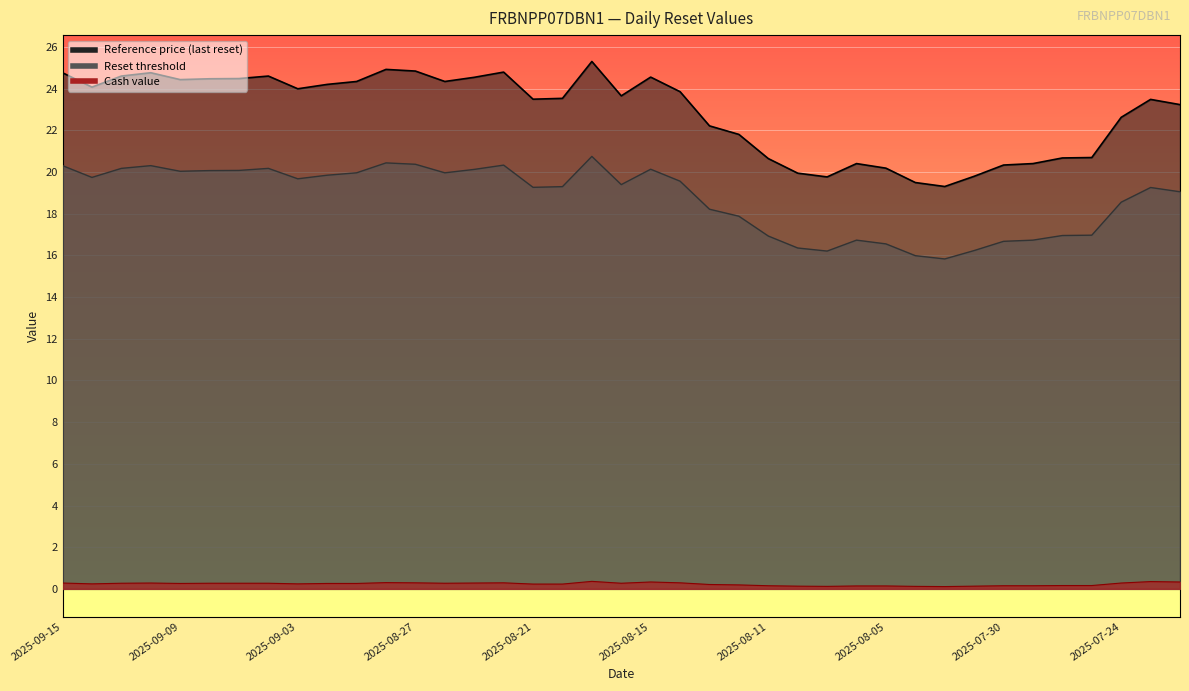

Reading left to right, what are all the values shown in this chart?

Reset threshold: 2025-09-15=20.3	2025-09-12=19.7	2025-09-11=20.2	2025-09-10=20.3	2025-09-09=20.0	2025-09-08=20.1	2025-09-05=20.1	2025-09-04=20.2	2025-09-03=19.7	2025-09-02=19.9	2025-08-29=20.0	2025-08-28=20.4	2025-08-27=20.4	2025-08-26=20.0	2025-08-25=20.1	2025-08-22=20.3	2025-08-21=19.3	2025-08-20=19.3	2025-08-19=20.8	2025-08-18=19.4	2025-08-15=20.1	2025-08-14=19.6	2025-08-13=18.2	2025-08-12=17.9	2025-08-11=16.9	2025-08-08=16.4	2025-08-07=16.2	2025-08-06=16.7	2025-08-05=16.6	2025-08-04=16.0	2025-08-01=15.8	2025-07-31=16.2	2025-07-30=16.7	2025-07-29=16.7	2025-07-28=17.0	2025-07-25=17.0	2025-07-24=18.6	2025-07-23=19.3	2025-07-22=19.1
Reference price (last reset): 2025-09-15=24.8	2025-09-12=24.1	2025-09-11=24.6	2025-09-10=24.8	2025-09-09=24.4	2025-09-08=24.5	2025-09-05=24.5	2025-09-04=24.6	2025-09-03=24.0	2025-09-02=24.2	2025-08-29=24.4	2025-08-28=24.9	2025-08-27=24.9	2025-08-26=24.4	2025-08-25=24.6	2025-08-22=24.8	2025-08-21=23.5	2025-08-20=23.5	2025-08-19=25.3	2025-08-18=23.7	2025-08-15=24.6	2025-08-14=23.9	2025-08-13=22.2	2025-08-12=21.8	2025-08-11=20.6	2025-08-08=19.9	2025-08-07=19.8	2025-08-06=20.4	2025-08-05=20.2	2025-08-04=19.5	2025-08-01=19.3	2025-07-31=19.8	2025-07-30=20.3	2025-07-29=20.4	2025-07-28=20.7	2025-07-25=20.7	2025-07-24=22.6	2025-07-23=23.5	2025-07-22=23.2
Cash value: 2025-09-15=0.3	2025-09-12=0.2	2025-09-11=0.3	2025-09-10=0.3	2025-09-09=0.3	2025-09-08=0.3	2025-09-05=0.3	2025-09-04=0.3	2025-09-03=0.2	2025-09-02=0.3	2025-08-29=0.3	2025-08-28=0.3	2025-08-27=0.3	2025-08-26=0.3	2025-08-25=0.3	2025-08-22=0.3	2025-08-21=0.2	2025-08-20=0.2	2025-08-19=0.4	2025-08-18=0.3	2025-08-15=0.3	2025-08-14=0.3	2025-08-13=0.2	2025-08-12=0.2	2025-08-11=0.1	2025-08-08=0.1	2025-08-07=0.1	2025-08-06=0.1	2025-08-05=0.1	2025-08-04=0.1	2025-08-01=0.1	2025-07-31=0.1	2025-07-30=0.1	2025-07-29=0.1	2025-07-28=0.2	2025-07-25=0.2	2025-07-24=0.3	2025-07-23=0.3	2025-07-22=0.3